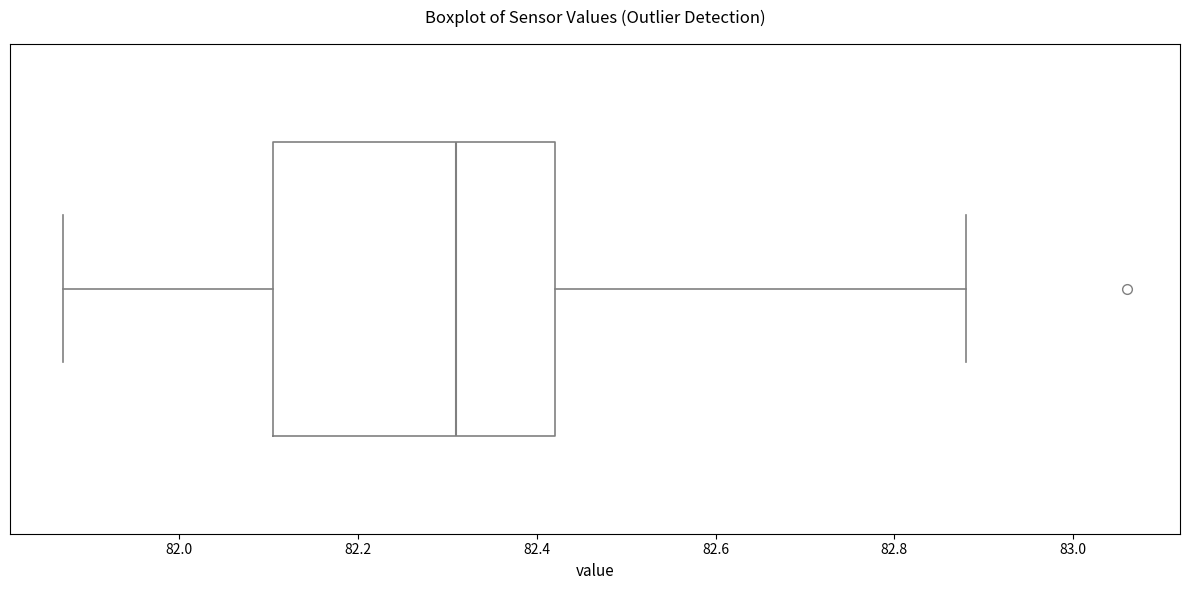

Read this box plot against the x-axis: the position of the median line, the range covered by the box, and the ends of both whiskers. The values are not printed on the chart, so give them approximately, as read against the axis.

median 82.32, box 82.10 to 82.42, whiskers 81.88 to 82.88